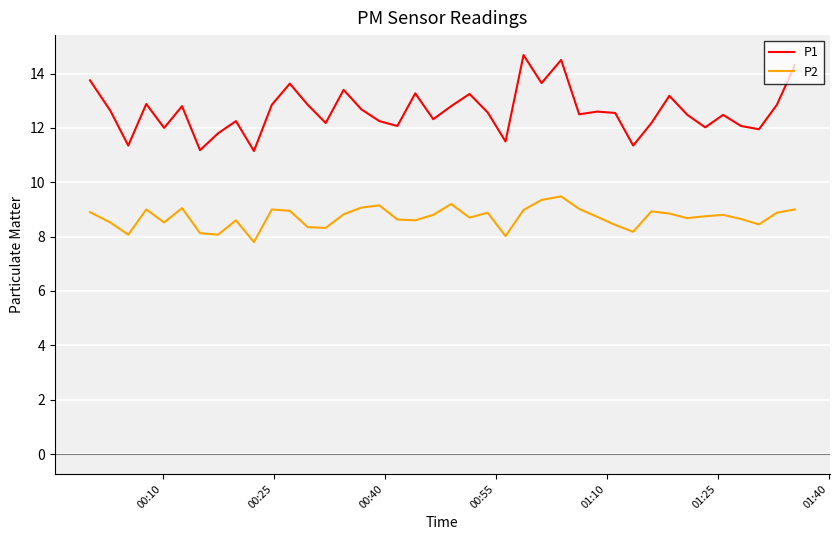

What is the greatest value displayed?

14.7